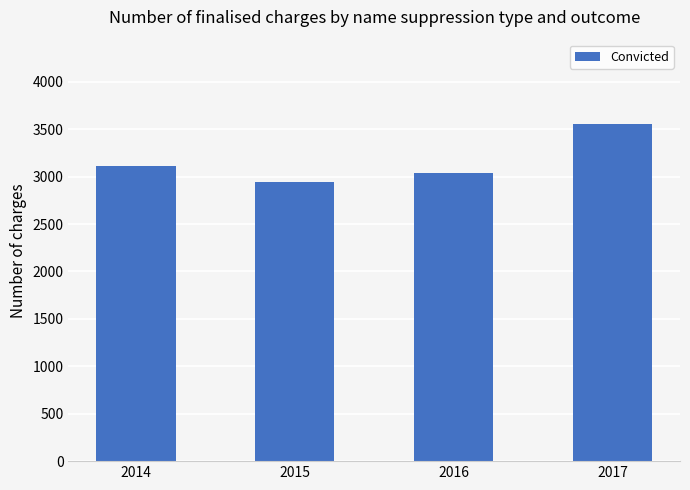

List the labels in order of value, largest first.

2017, 2014, 2016, 2015